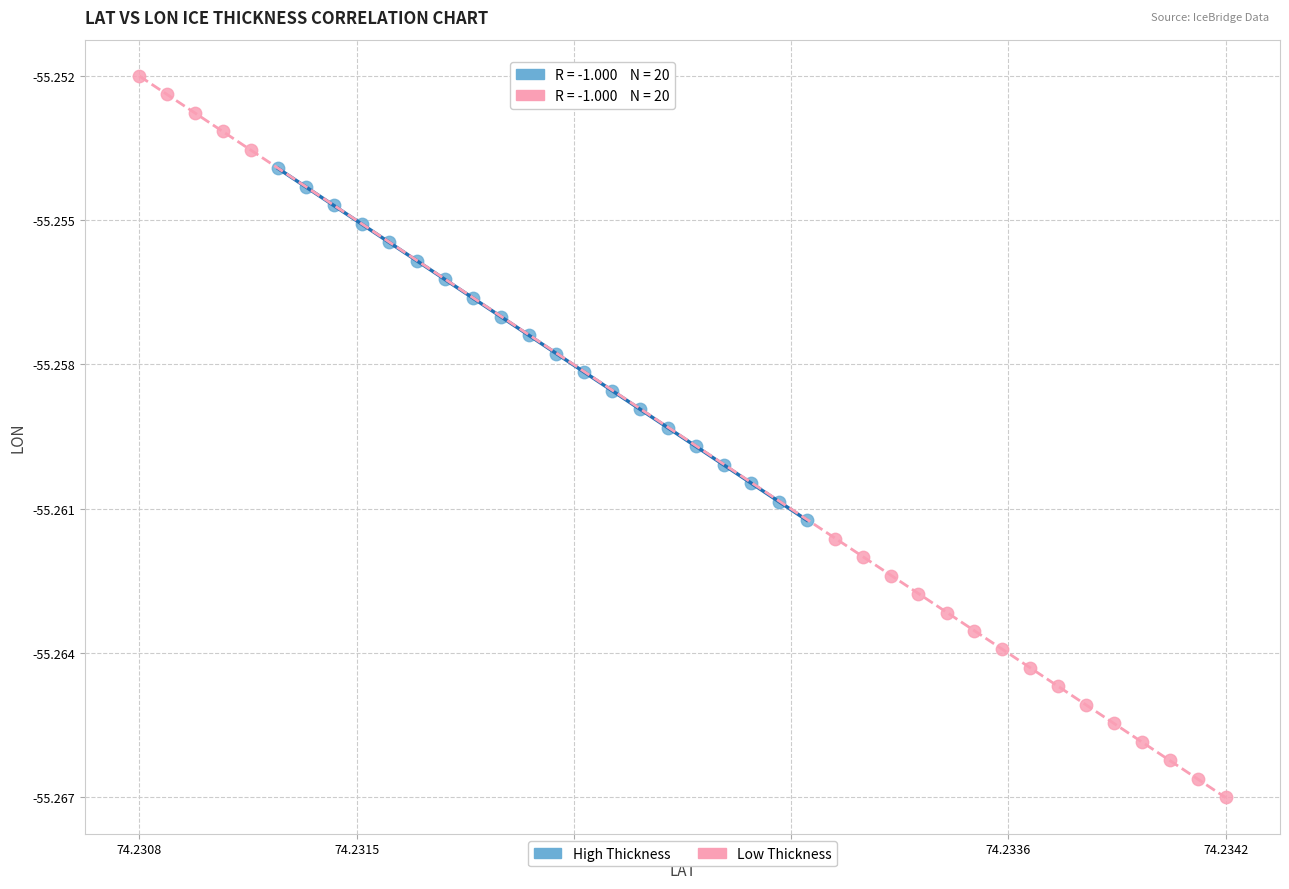

What are all the series names shown in the legend?

High Thickness, Low Thickness